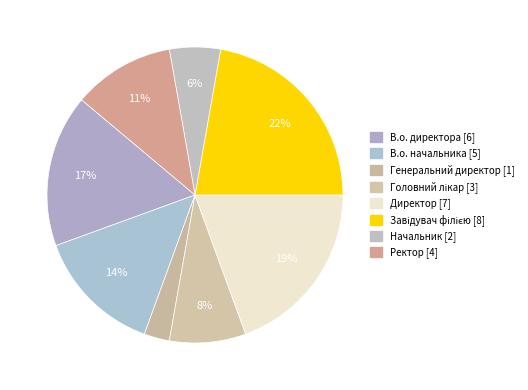

Rank the categories by value from highest to lowest.

Завідувач філією, Директор, В.о. директора, В.о. начальника, Ректор, Головний лікар, Начальник, Генеральний директор